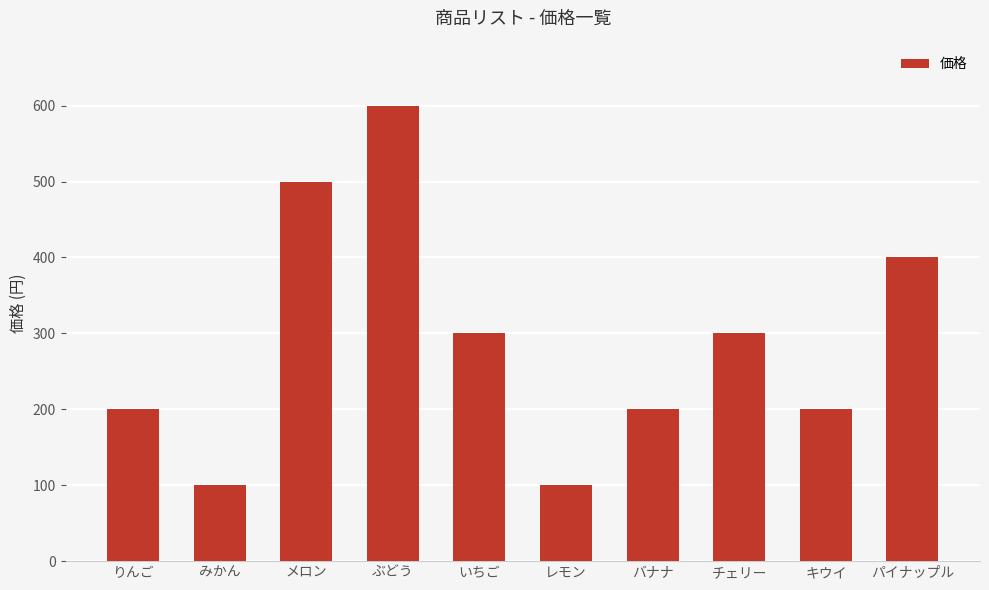

True or false: the data shows 155 at レモン.

False